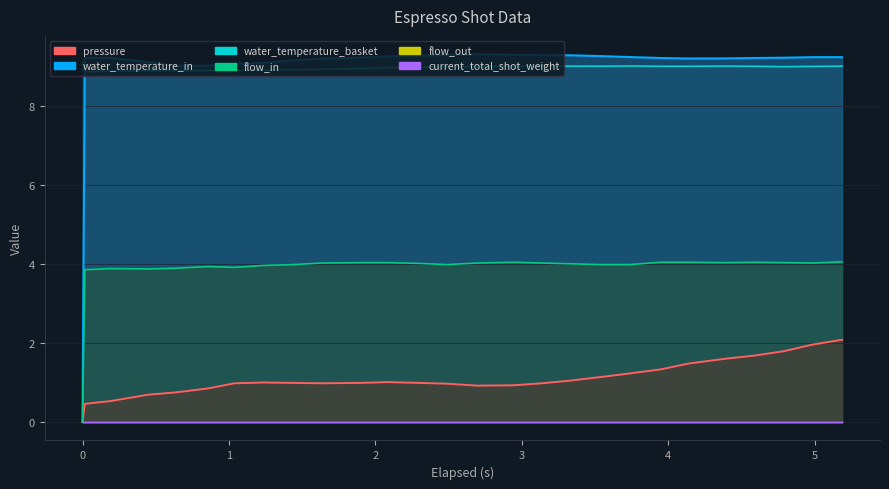

True or false: water_temperature_in and pressure cross at least once.

False